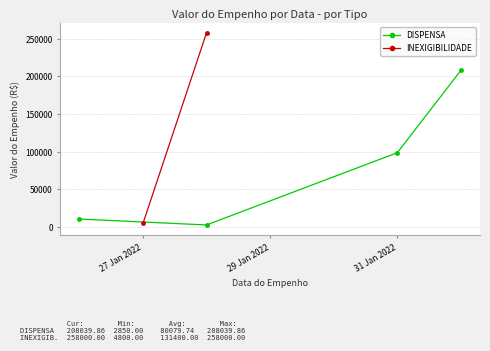

What is the highest value of the DISPENSA series?

208039.9